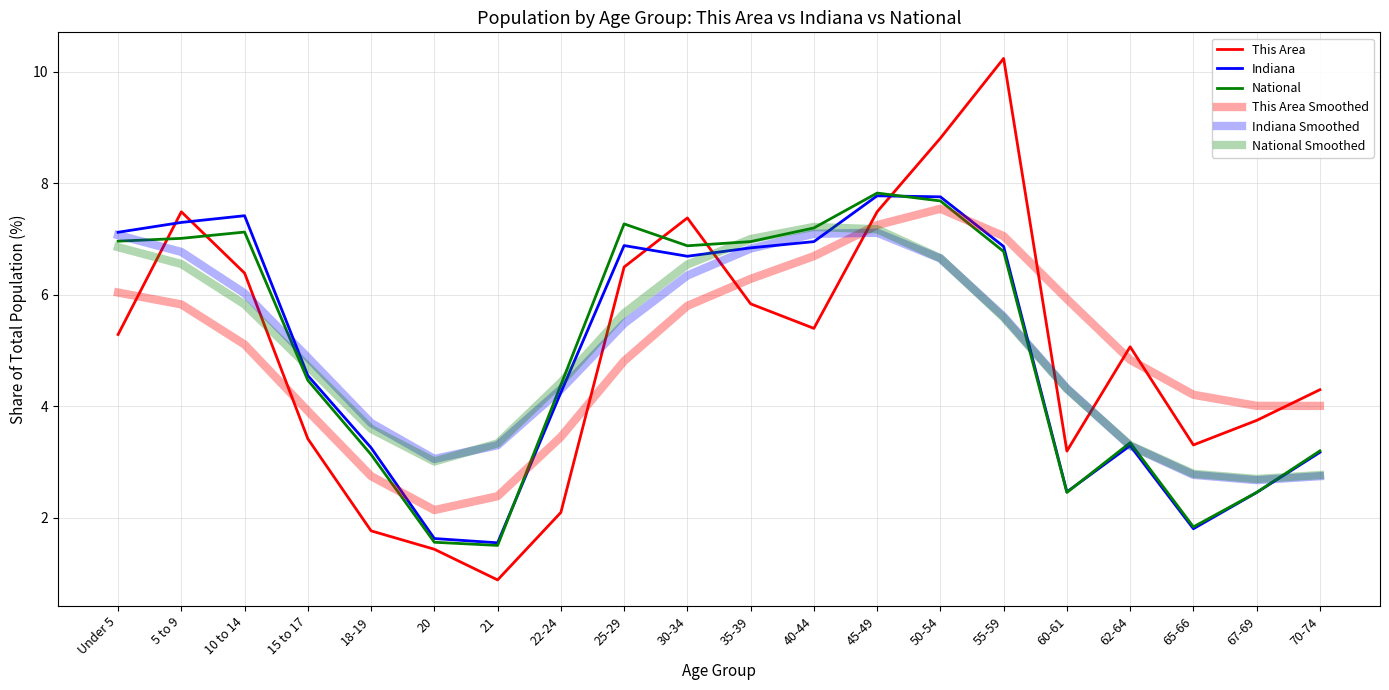

Where do This Area Smoothed and Indiana Smoothed first cross each other?

40-44 and 45-49